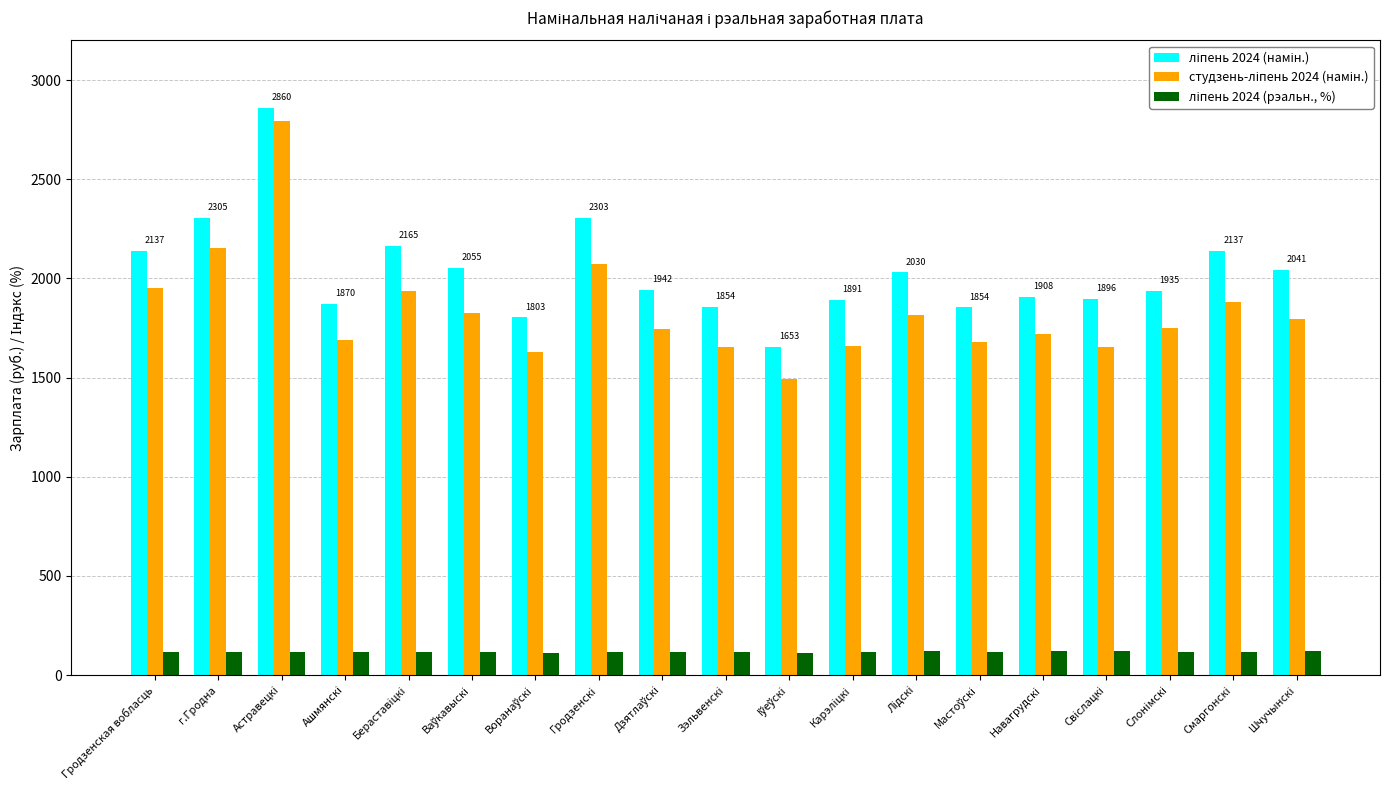

What is the difference between the highest and lowest values at Слонiмскi?

1818.0